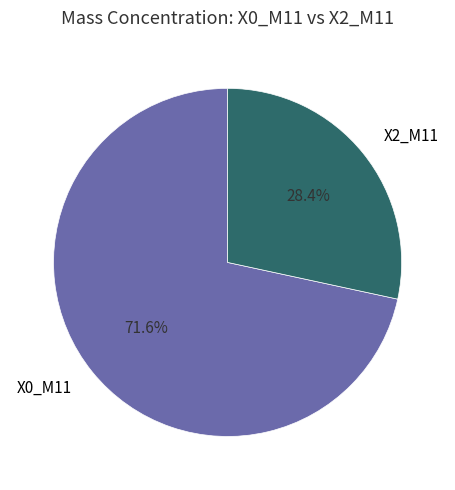

Is there a majority slice in this chart?

Yes